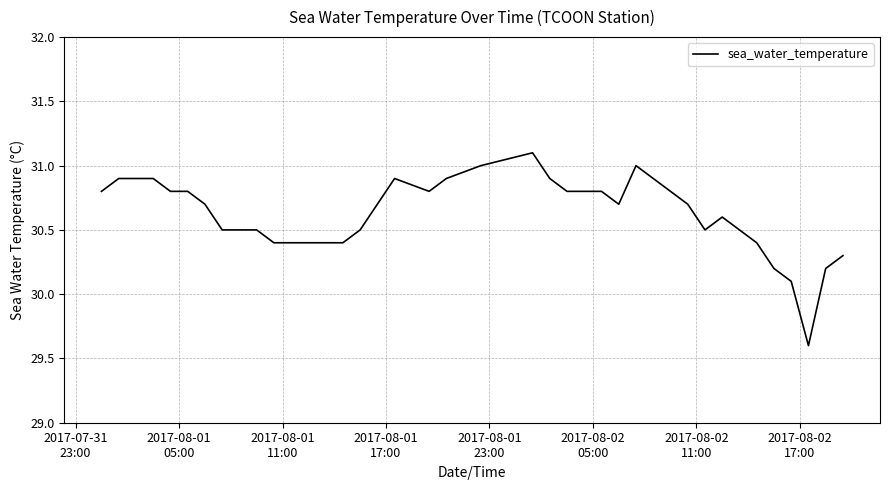

Reading left to right, transcribe all the data shown in this chart.

30.8	30.9	30.9	30.9	30.8	30.8	30.7	30.5	30.5	30.5	30.4	30.4	30.4	30.4	30.4	30.5	30.7	30.9	30.8	30.9	31.0	31.1	30.9	30.8	30.8	30.8	30.7	31.0	30.9	30.8	30.7	30.5	30.6	30.5	30.4	30.2	30.1	29.6	30.2	30.3